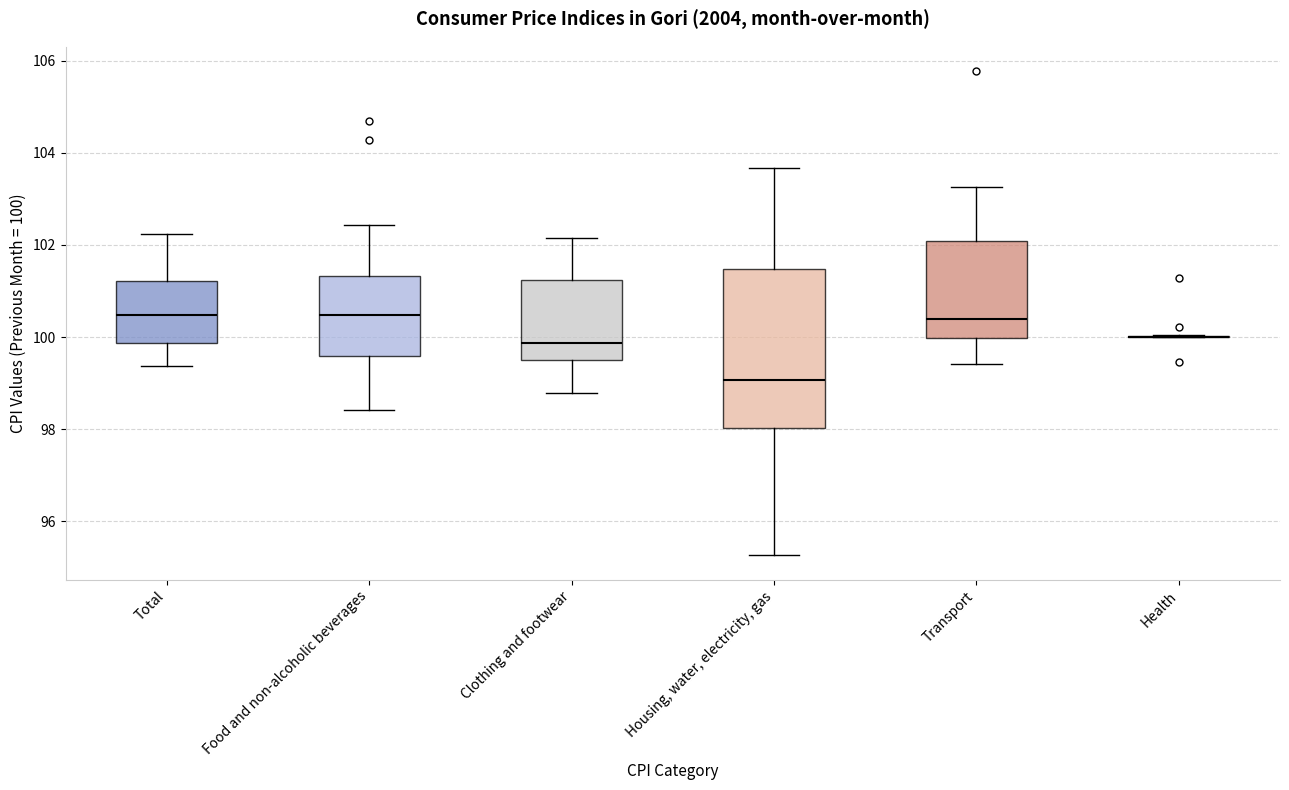

Reading left to right, transcribe this box plot: for each box, give where its median line is, the range the box spans, and where its two whiskers end, as read against the y-axis. The values are not printed on the chart, so give them approximately, as read against the axis.

Total: median 100.4, box 99.8 to 101.2, whiskers 99.4 to 102.2
Food and non-alcoholic beverages: median 100.4, box 99.6 to 101.4, whiskers 98.4 to 102.4
Clothing and footwear: median 99.8, box 99.6 to 101.2, whiskers 98.8 to 102.2
Housing, water, electricity, gas: median 99.0, box 98.0 to 101.4, whiskers 95.2 to 103.6
Transport: median 100.4, box 100.0 to 102.0, whiskers 99.4 to 103.2
Health: box collapsed to a line at 100.0, whiskers 100.0 to 100.0